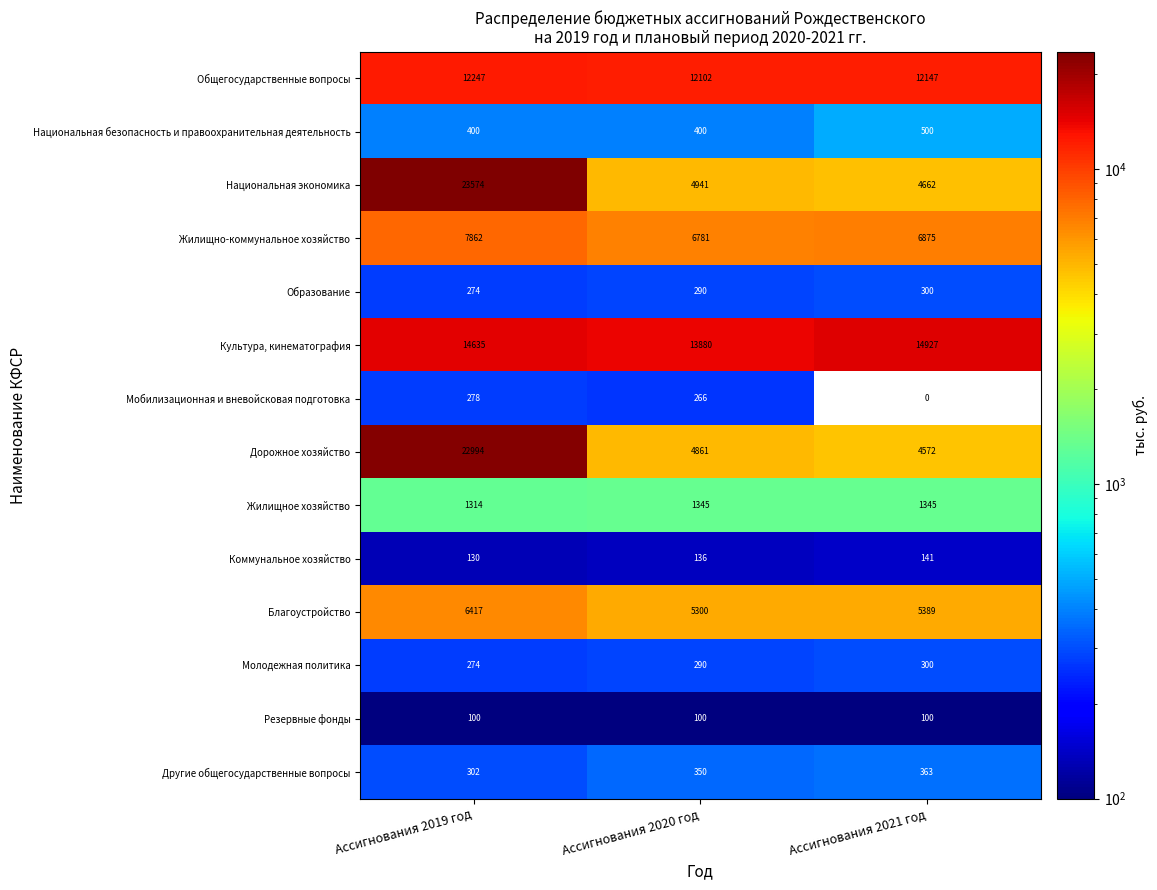

The value of Культура, кинематография at Ассигнования 2020 год is 13880. True or false?

True